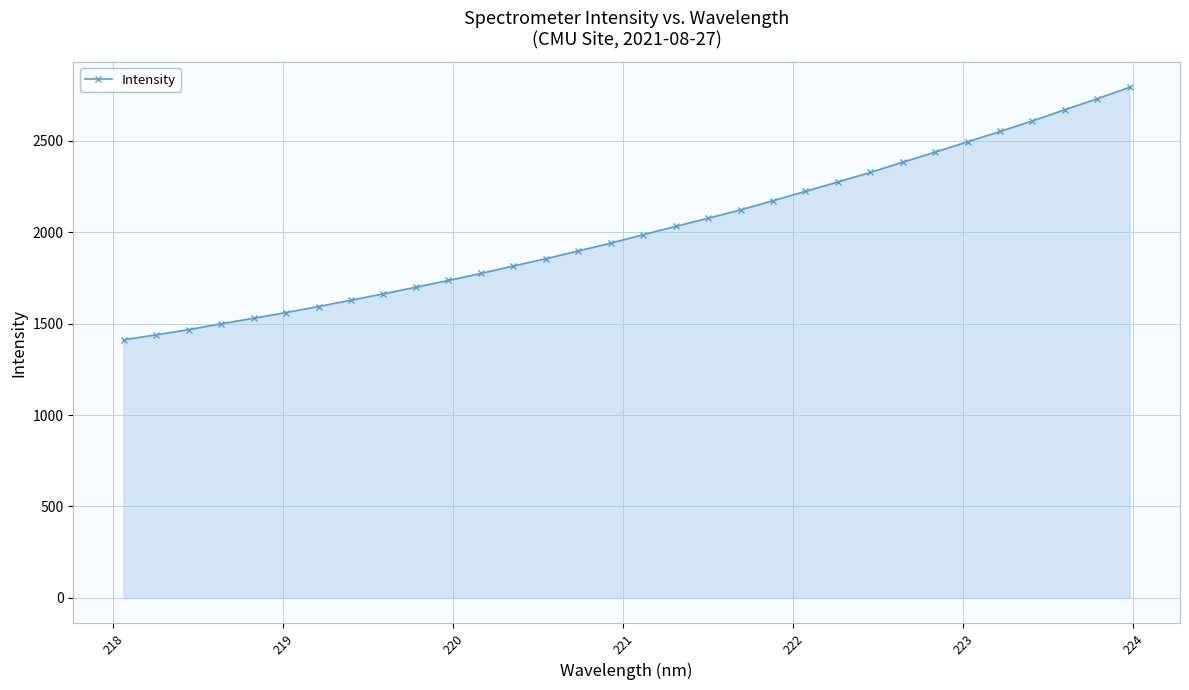

What is the sum of all values?

64387.0